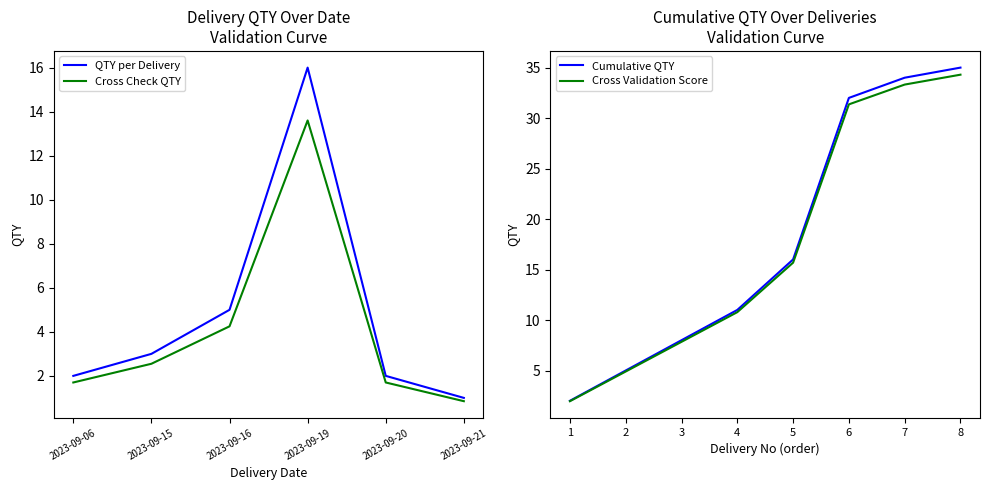

What are all the series names shown in the legend?

QTY per Delivery, Cross Check QTY, Cumulative QTY, Cross Validation Score